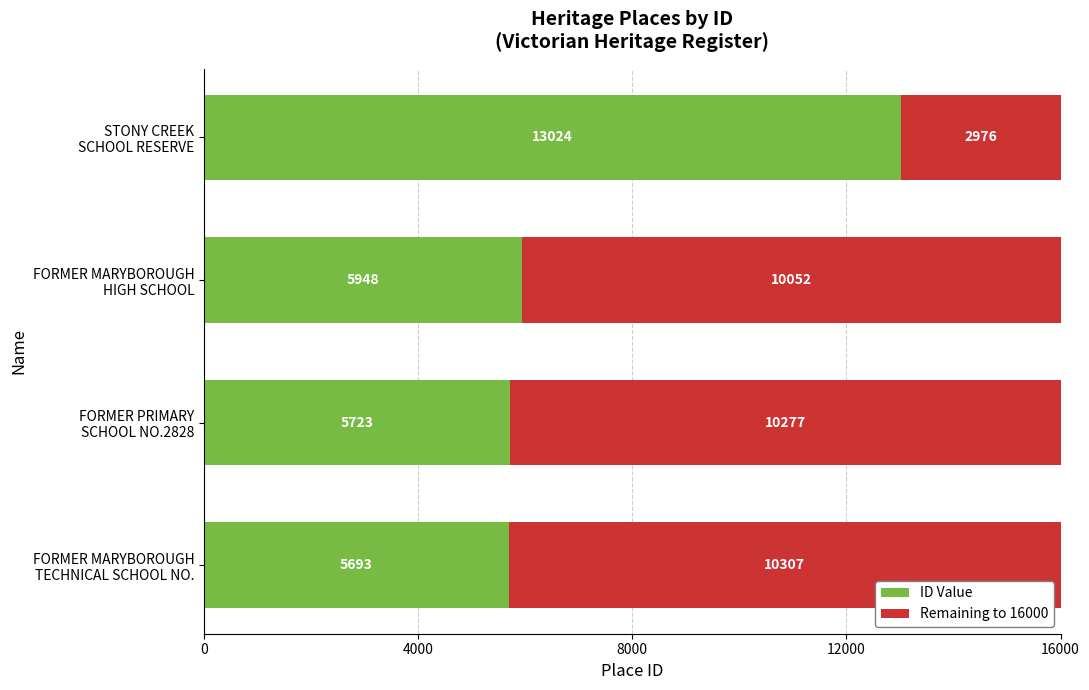

What is the minimum value for ID Value?

5693